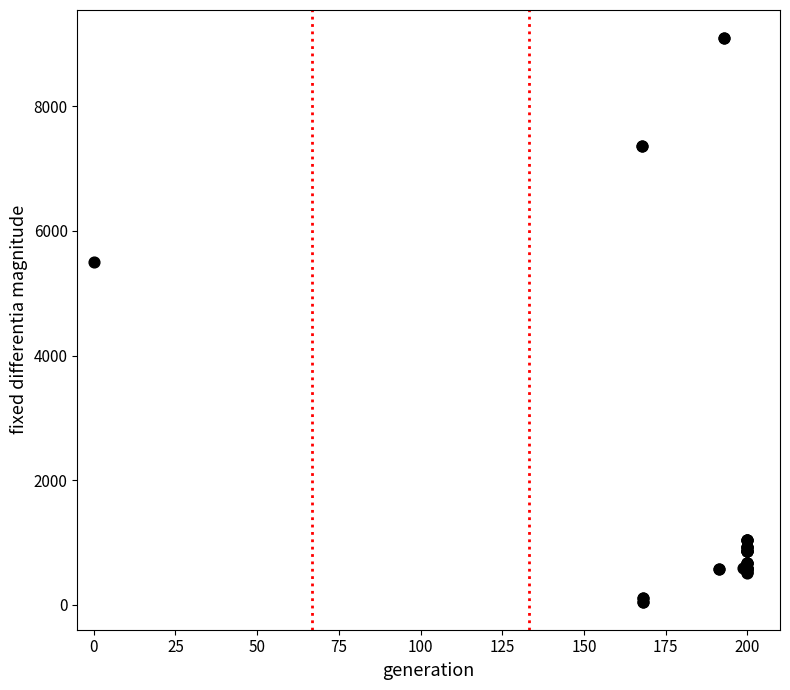

What Y value in the scatter plot is closest to 4573?

5497.3